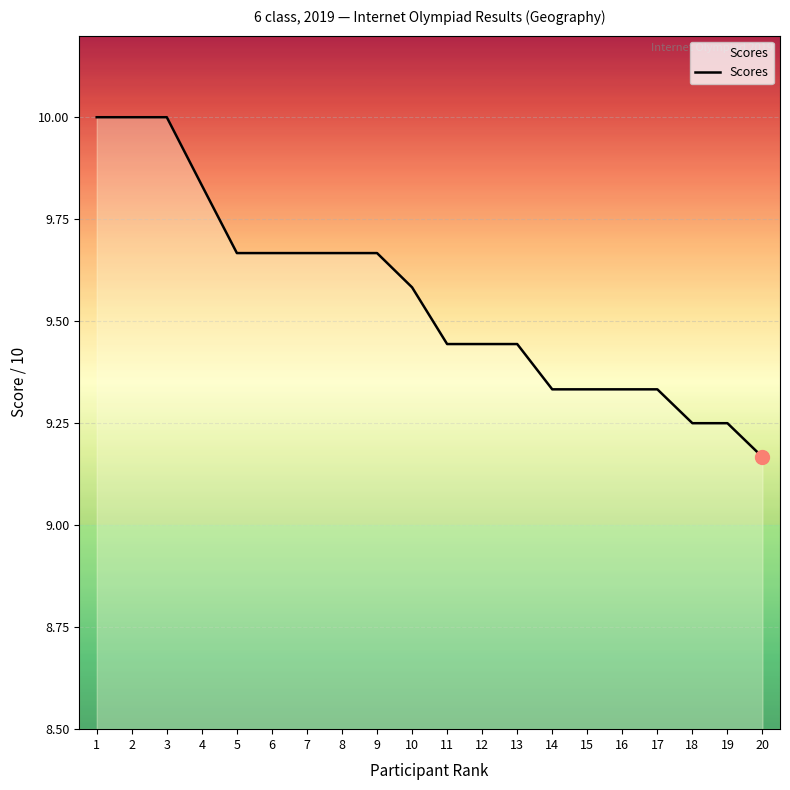

Count the values in the range 9 to 10.

20